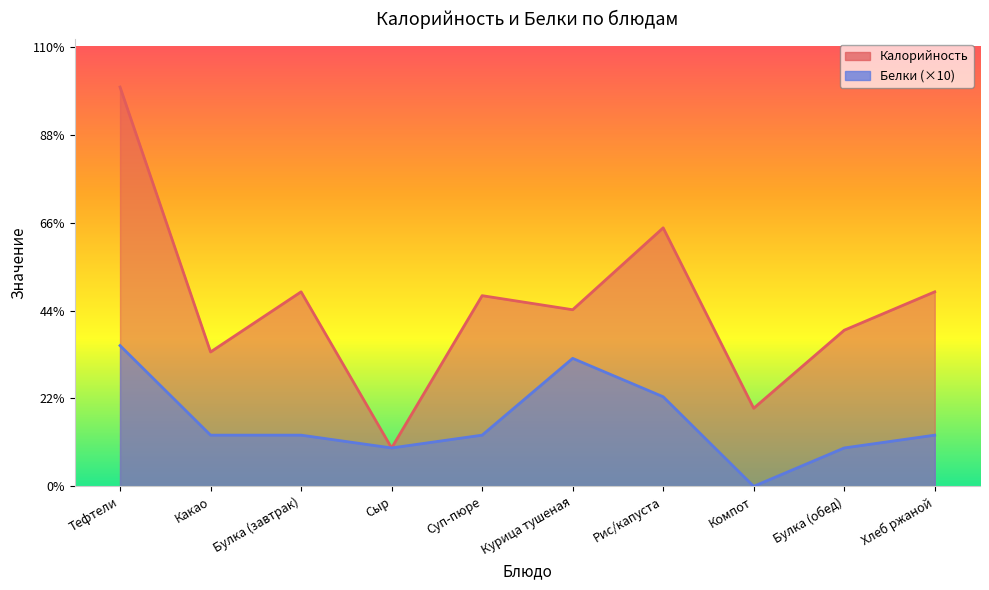

True or false: Белки and Калорийность intersect in this chart.

False